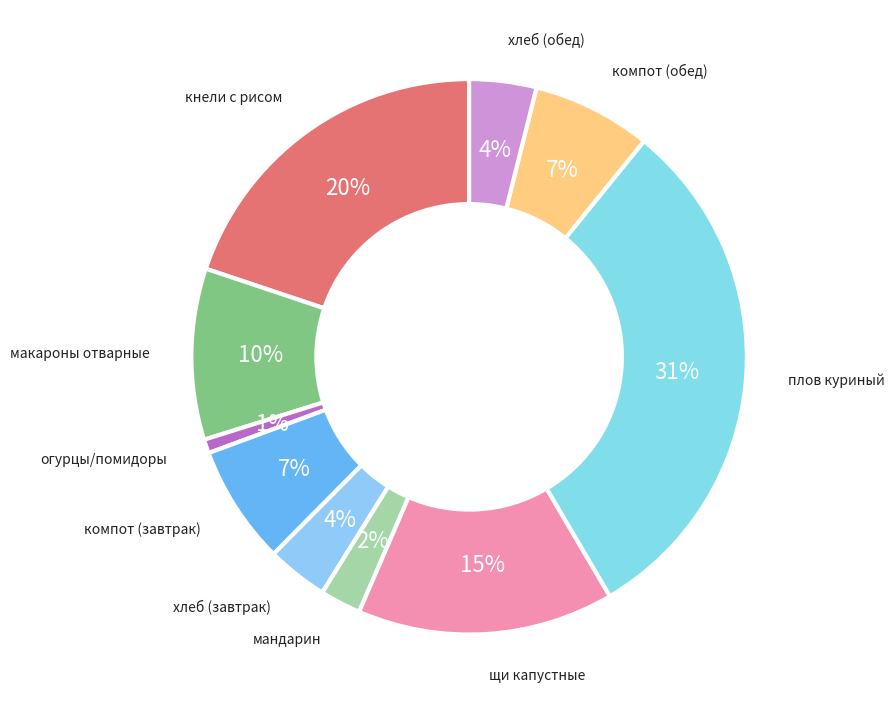

How many segments does this pie chart have?

10